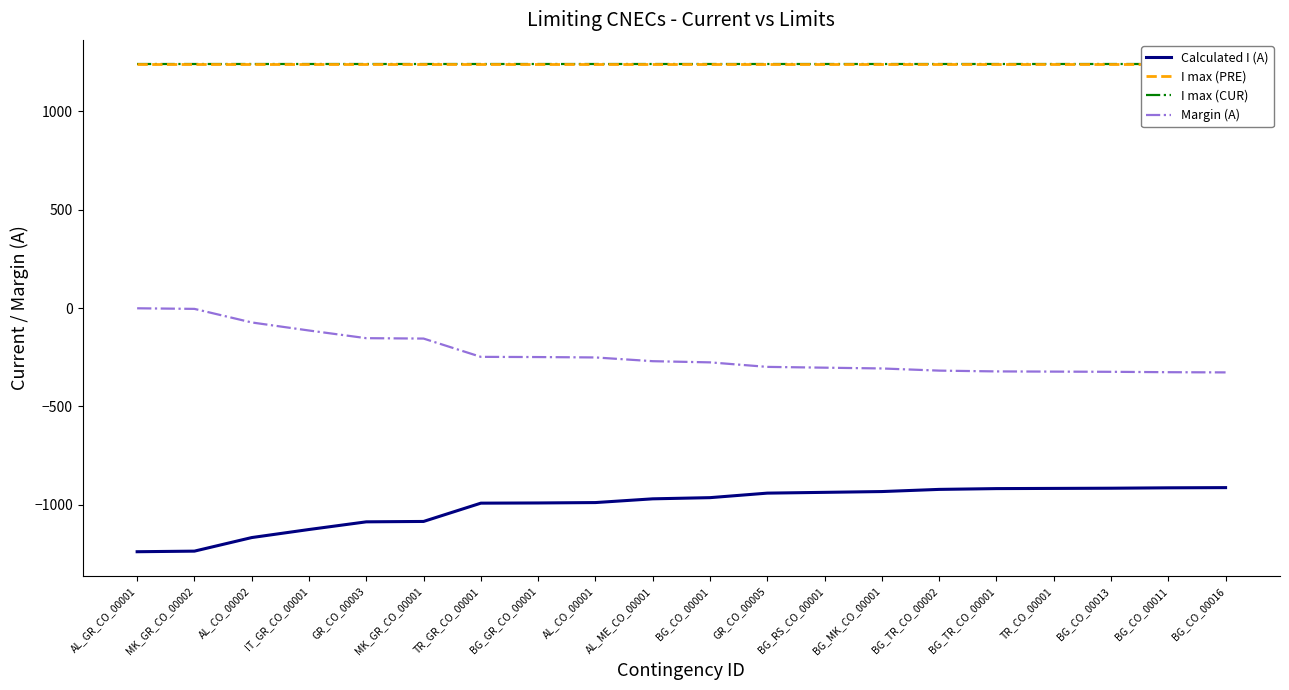

What is the minimum value for Calculated I (A)?

-1239